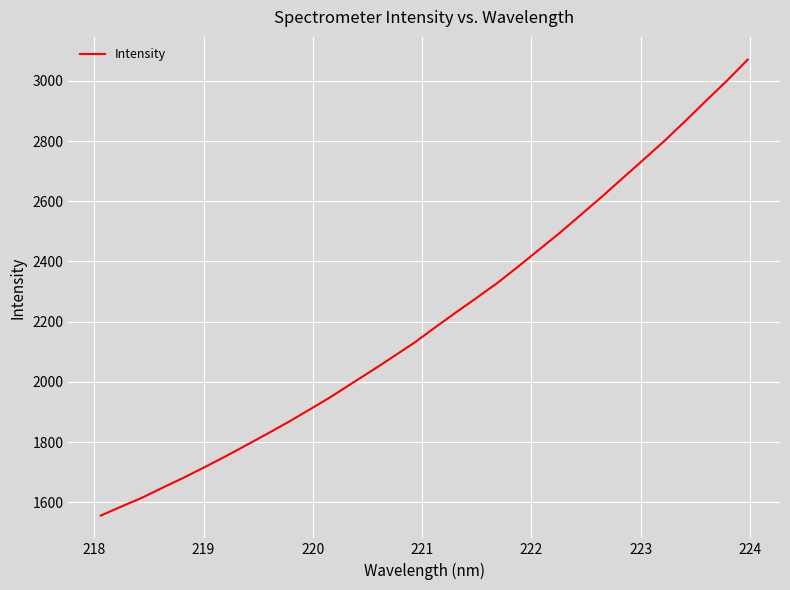

How many categories are shown in the chart?

32